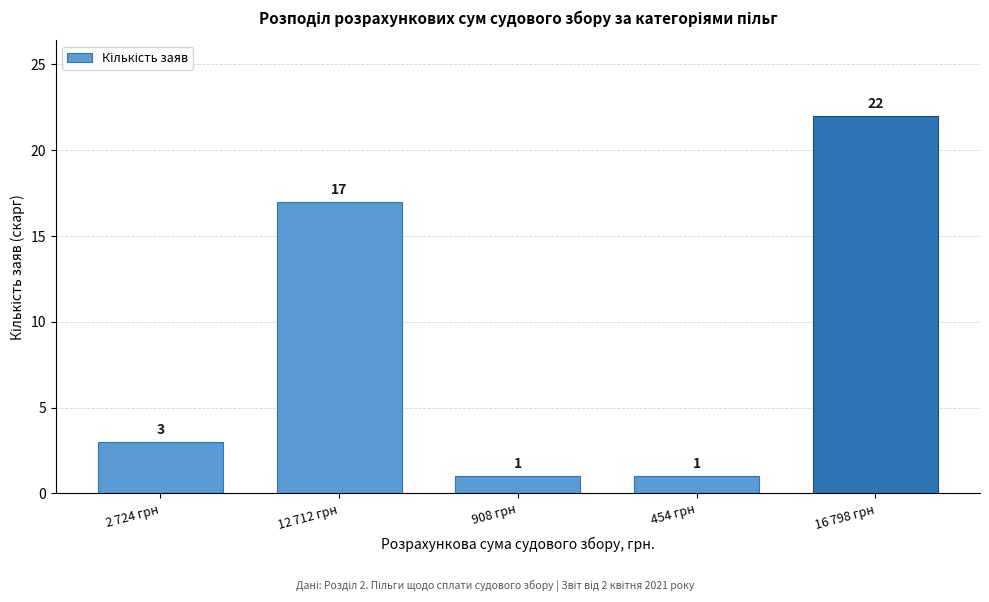

Reading left to right, list all the values displayed in this chart.

3	17	1	1	22